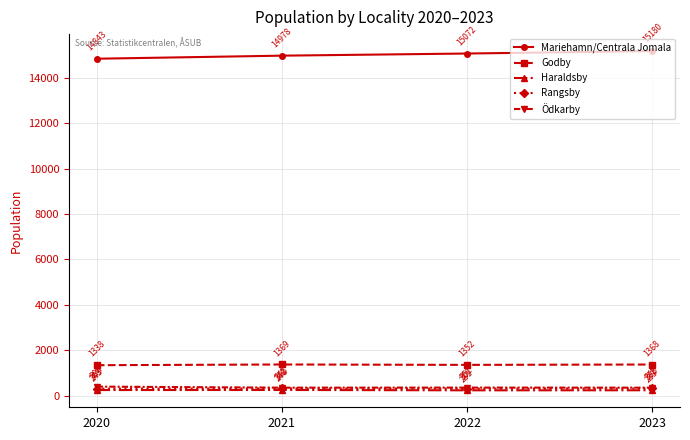

Which series has the largest total across all categories?

Mariehamn/Centrala Jomala